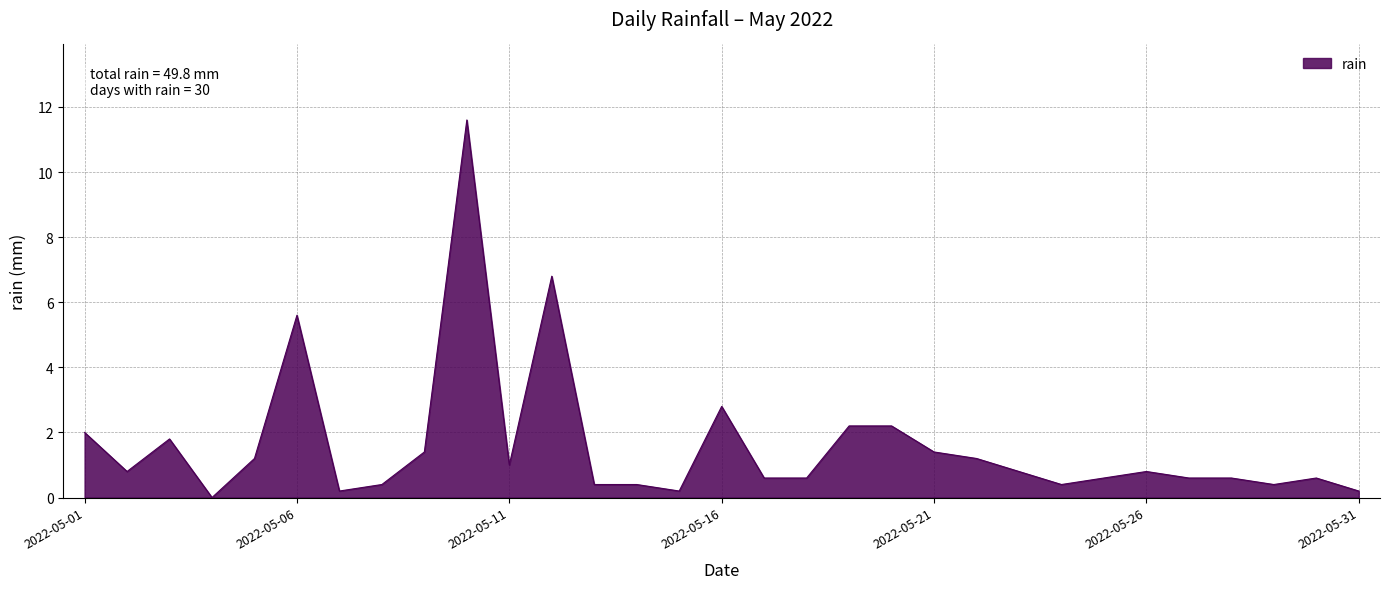

What is the difference between the maximum and minimum values?

11.6